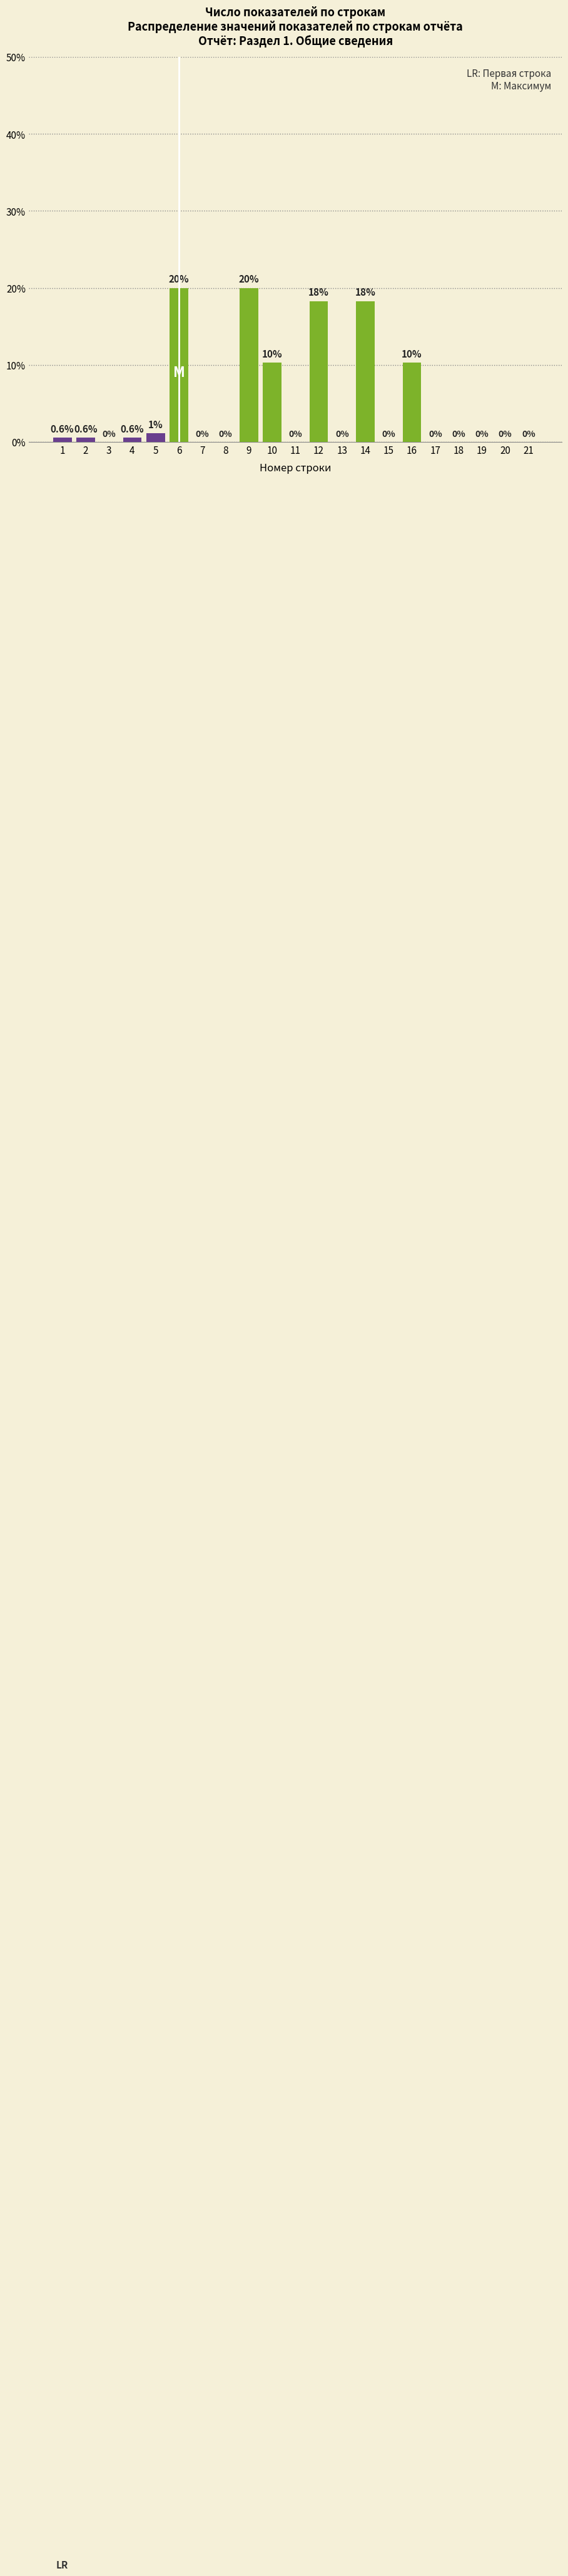

What is the sum of all values?

100.0